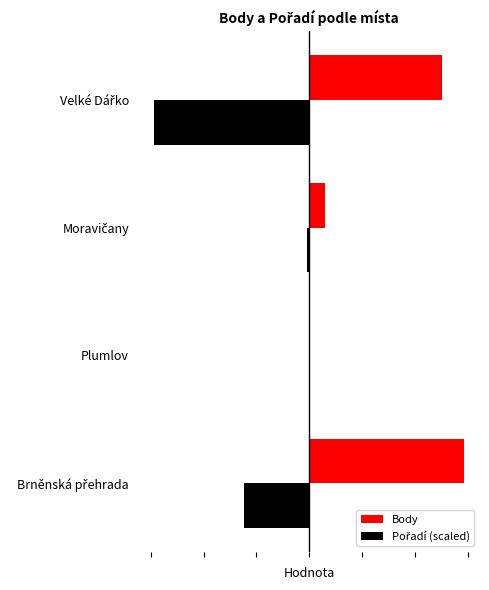

Reading left to right, transcribe all the data shown in this chart.

Body: 0=5869.0	1=0.0	2=578.0	3=5022.0
Pořadí (scaled): 0=-2471.2	1=0.0	2=-103.0	3=-5869.0